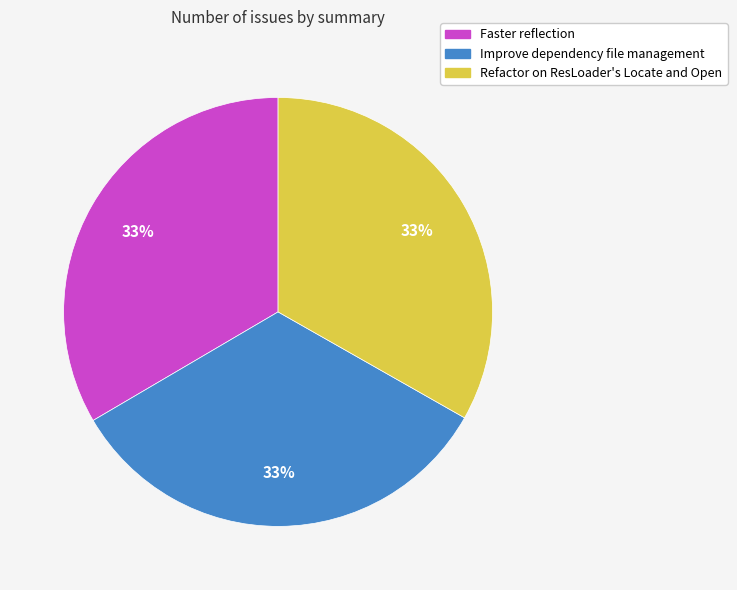

What is the ratio of the value at Improve dependency file management to the value at Faster reflection?

1.0